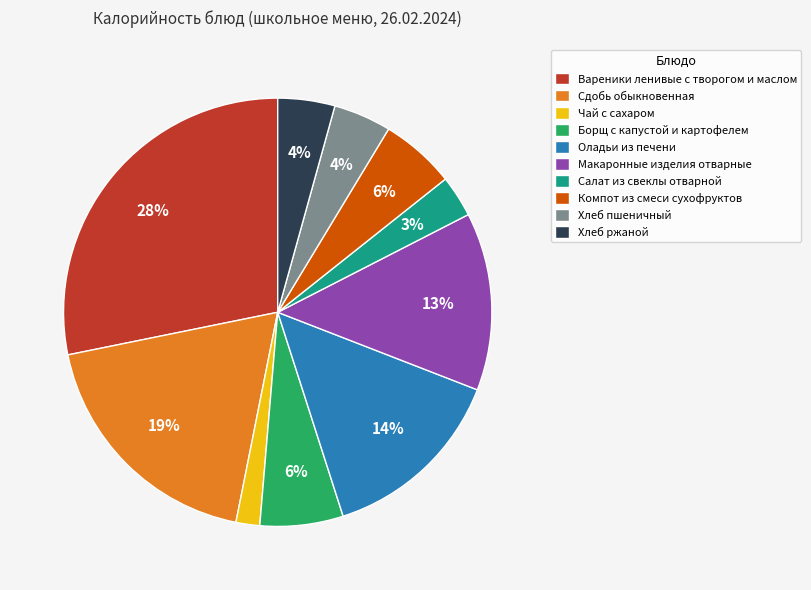

To the nearest percent, what percentage of the pie is Борщ с капустой и картофелем?

6%